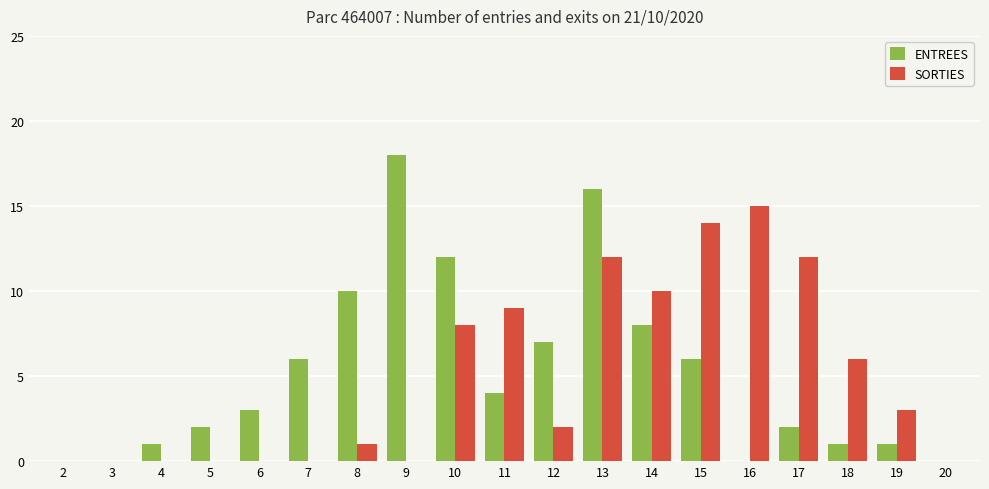

At which category is the sum across all series the highest?

13